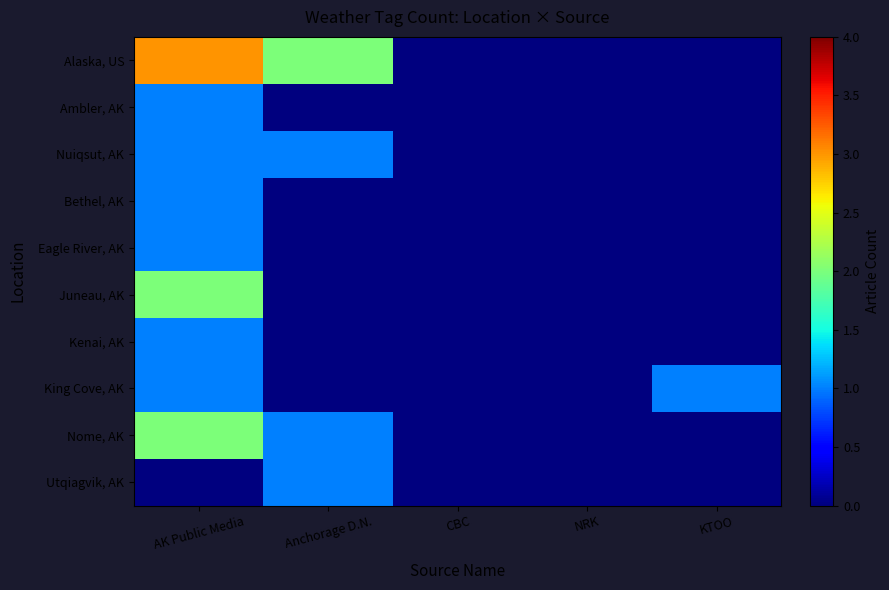

Between KTOO and Anchorage D.N., which is larger?

Anchorage D.N.